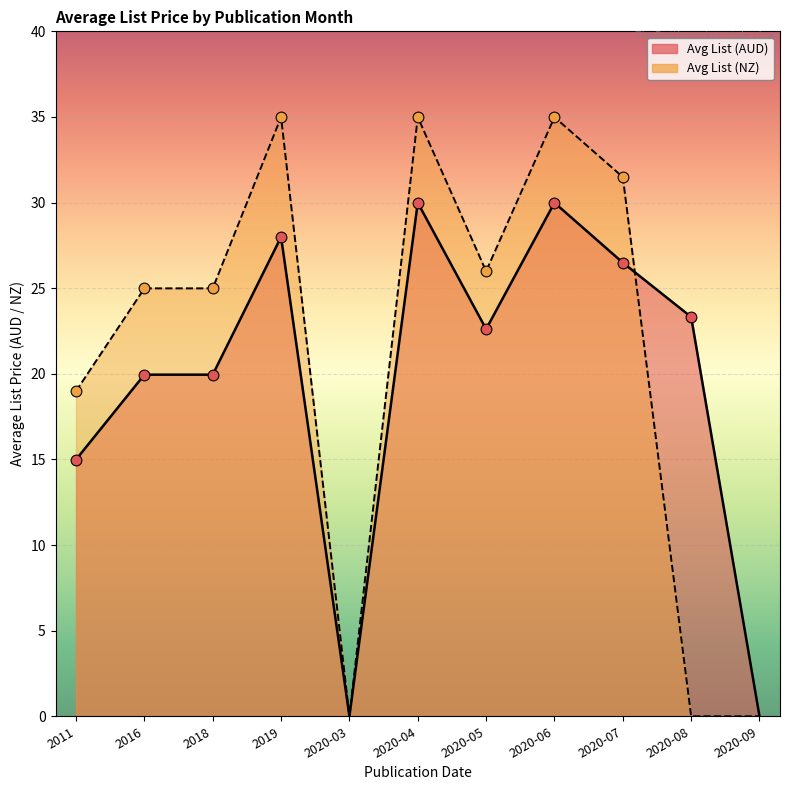

What are all the series names shown in the legend?

Avg List (AUD), Avg List (NZ)